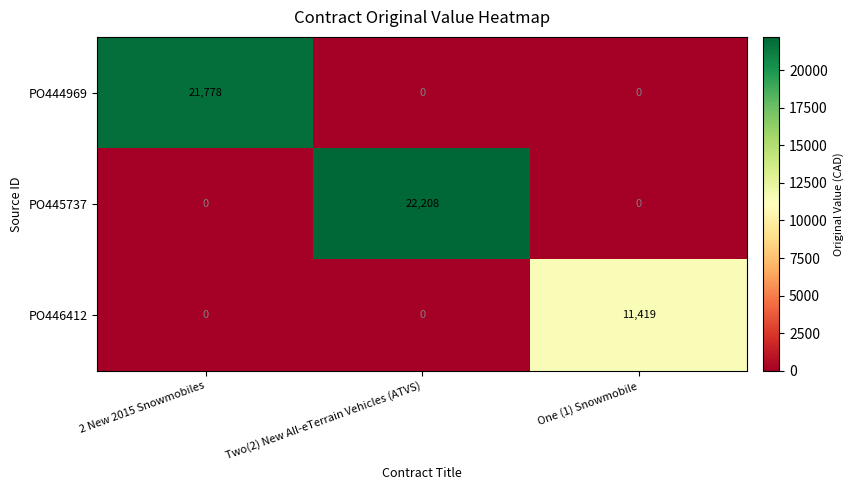

Is it true that PO445737 equals 0 at One (1) Snowmobile?

True